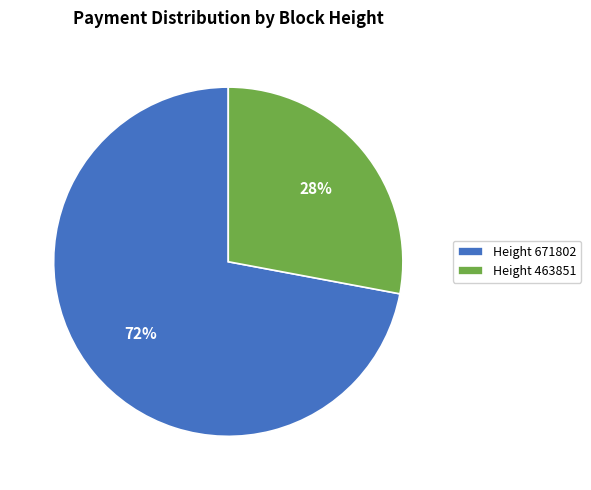

Is the sum of Height 671802 and Height 463851 greater than half?

Yes